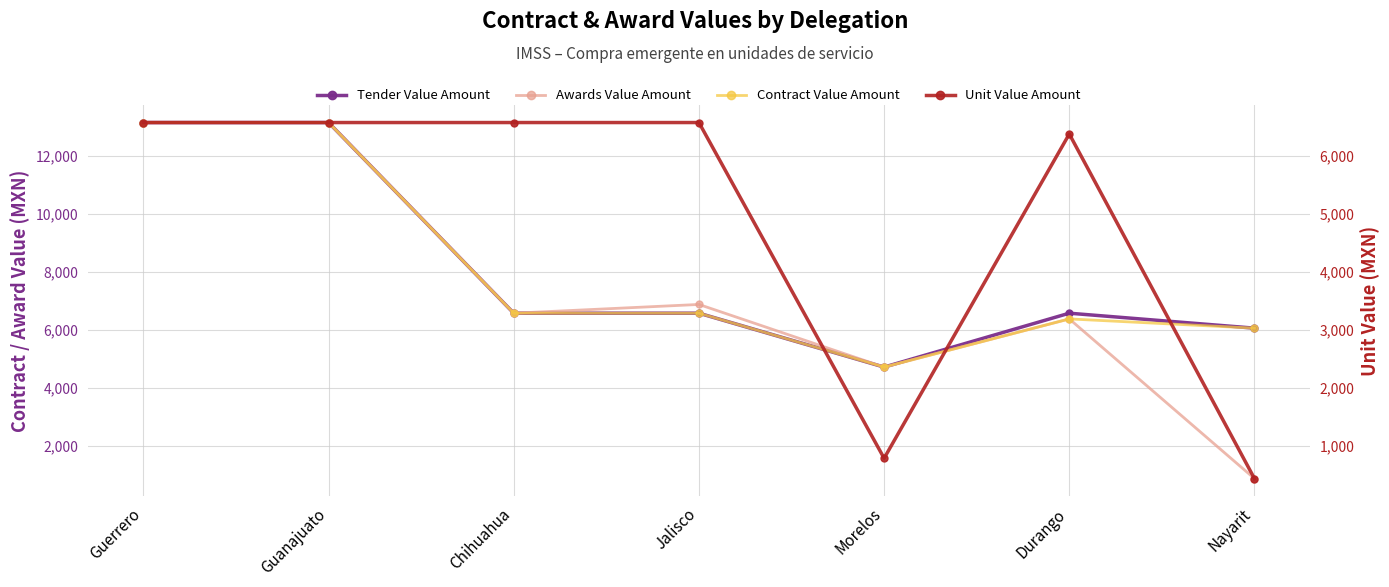

How many distinct data groups are displayed?

4